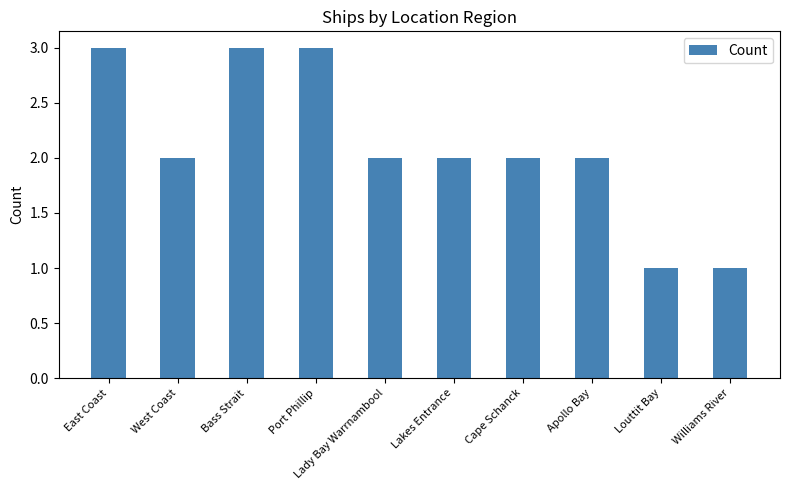

What is the greatest value displayed?

3